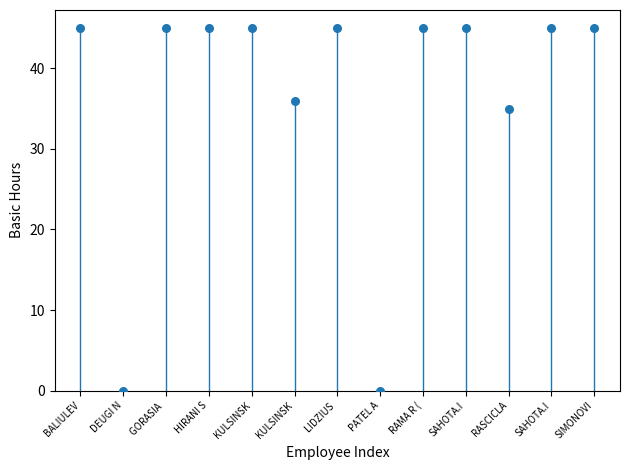

What is the range of Y values (max minus min)?

45